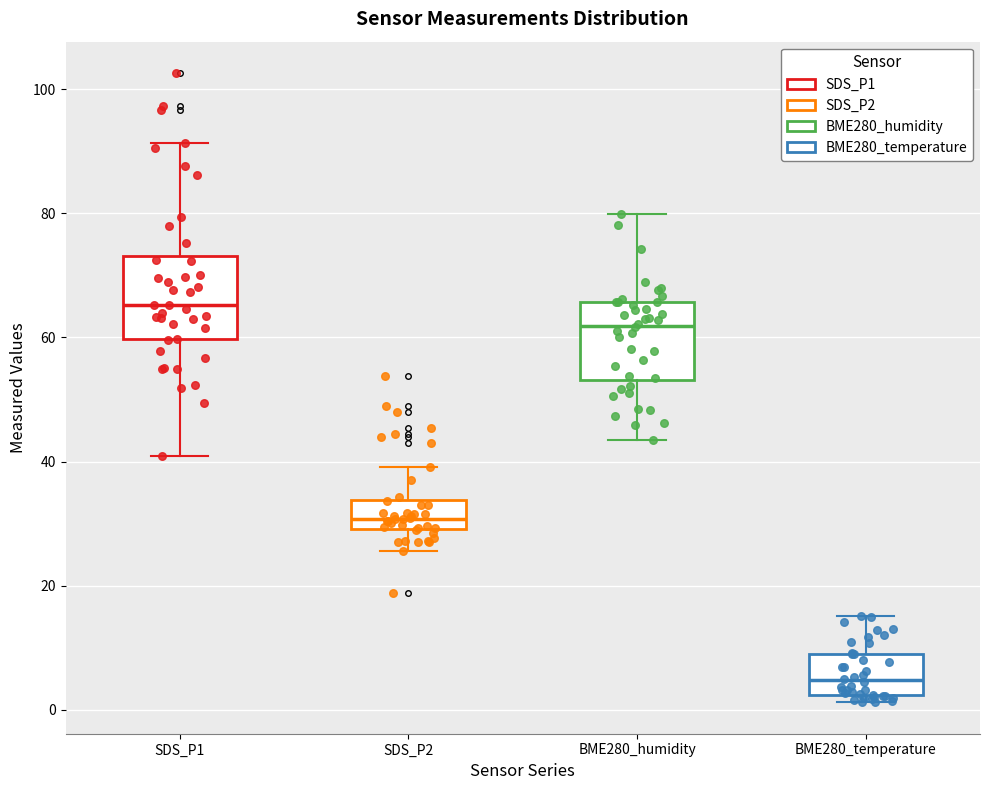

Which box's median line is the lowest?

BME280_temperature